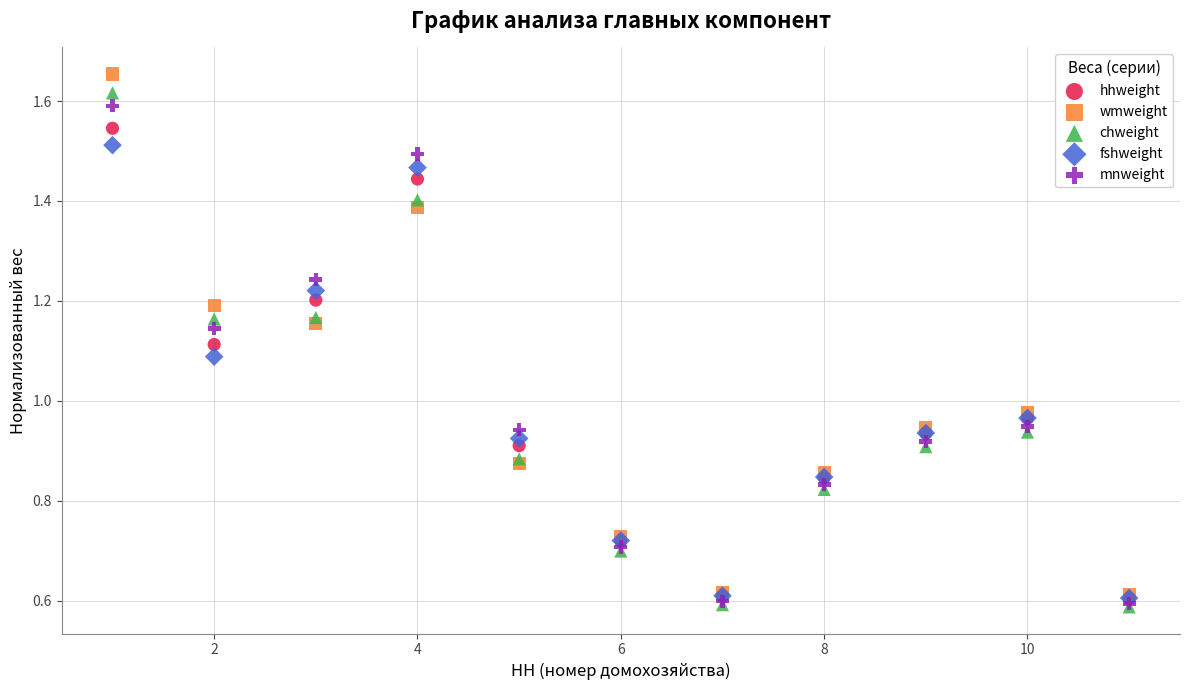

What are all the series names shown in the legend?

hhweight, wmweight, chweight, fshweight, mnweight